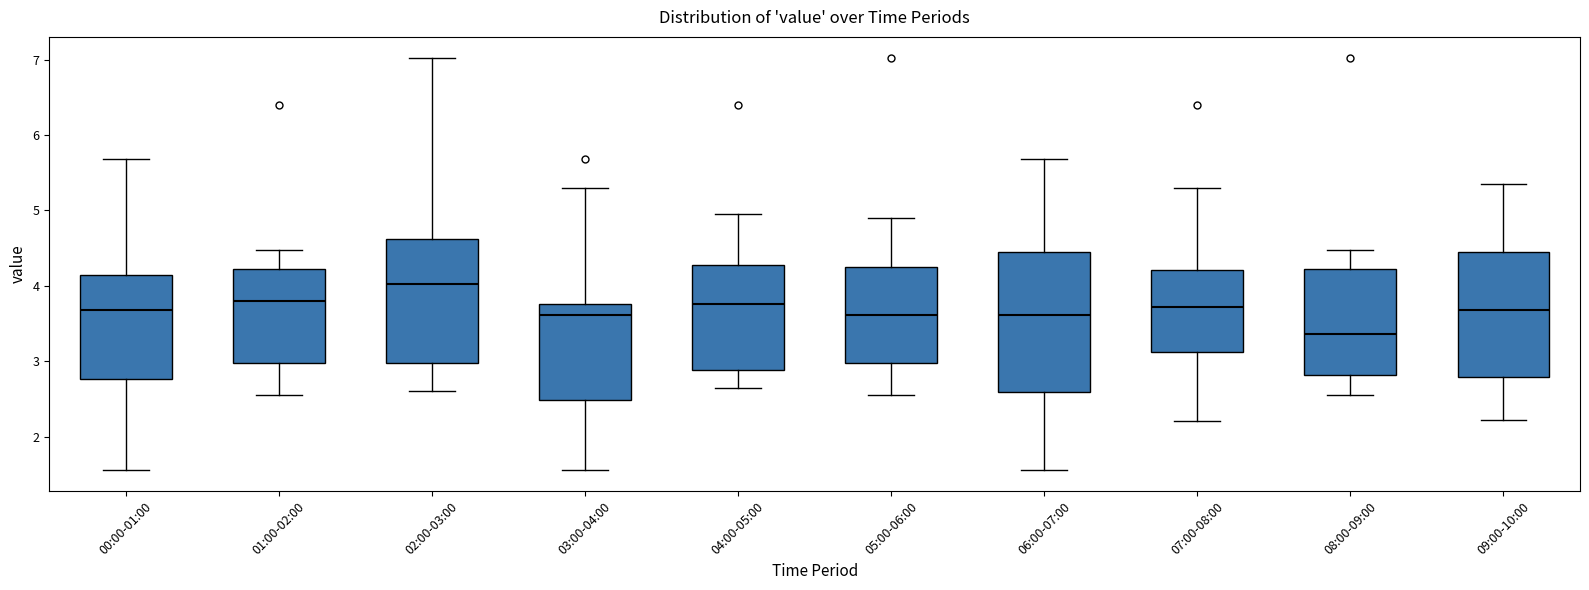

Where does the upper whisker of the box for 07:00-08:00 end on the y-axis? The values are not printed on the chart, so give them approximately, as read against the axis.

5.3